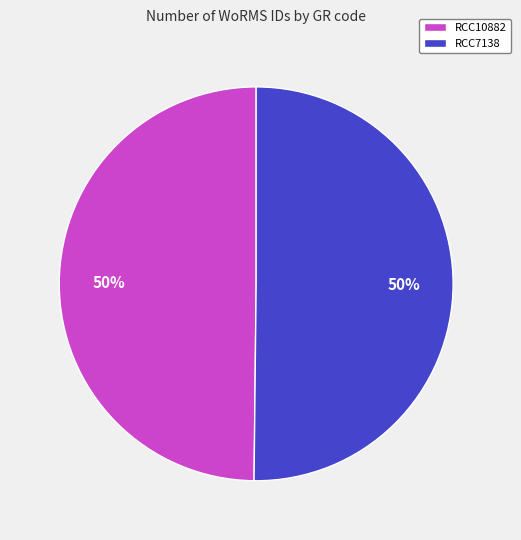

Approximately how many times larger is the value at RCC10882 compared to RCC7138?

1.0